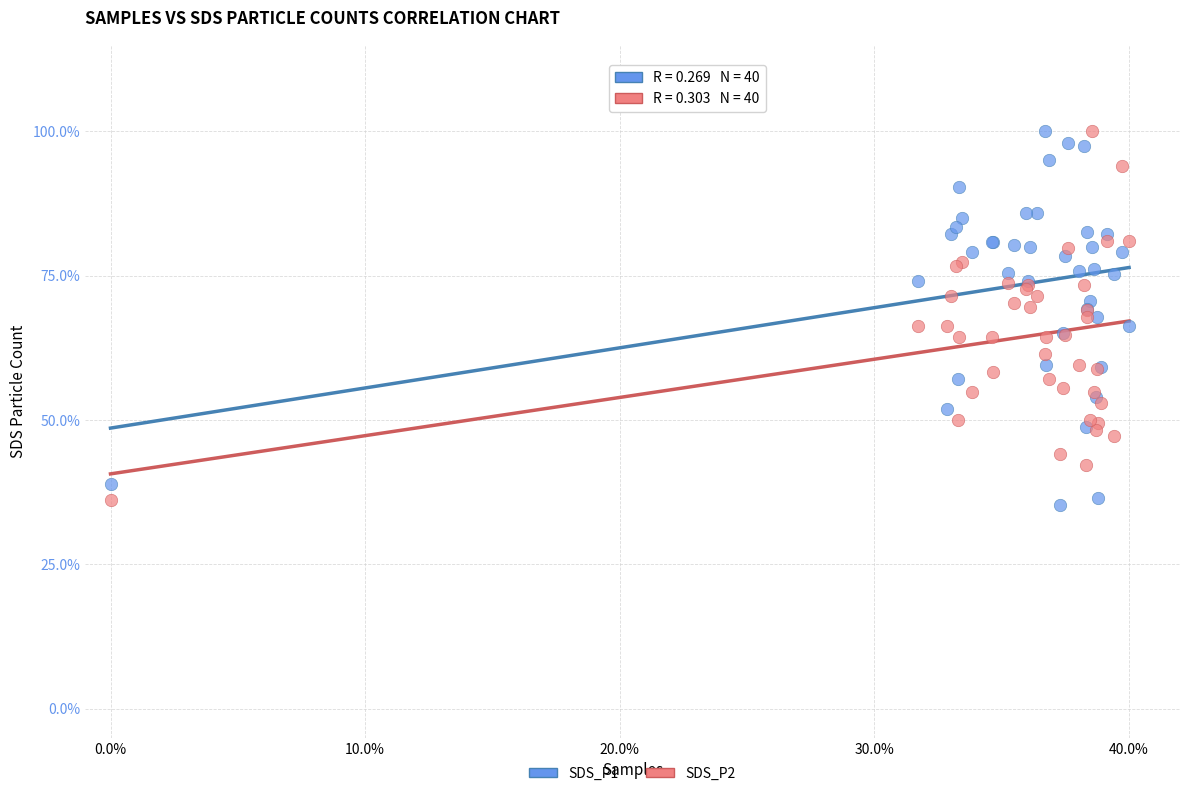

What are all the series names shown in the legend?

SDS_P1, SDS_P2